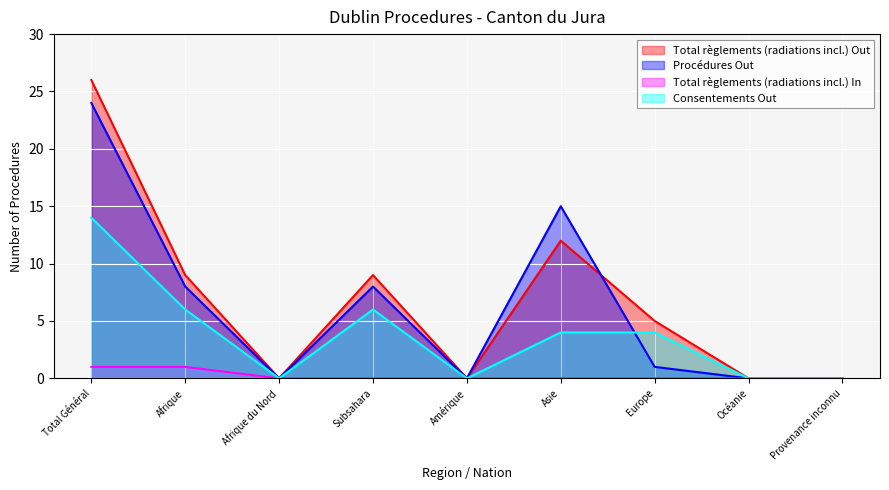

Reading left to right, what are all the values shown in this chart?

Total règlements (radiations incl.) Out: Total Général=26	Afrique=9	Afrique du Nord=0	Subsahara=9	Amérique=0	Asie=12	Europe=5	Océanie=0	Provenance inconnu=0
Procédures Out: Total Général=24	Afrique=8	Afrique du Nord=0	Subsahara=8	Amérique=0	Asie=15	Europe=1	Océanie=0	Provenance inconnu=0
Total règlements (radiations incl.) In: Total Général=1	Afrique=1	Afrique du Nord=0	Subsahara=0	Amérique=0	Asie=0	Europe=0	Océanie=0	Provenance inconnu=0
Consentements Out: Total Général=14	Afrique=6	Afrique du Nord=0	Subsahara=6	Amérique=0	Asie=4	Europe=4	Océanie=0	Provenance inconnu=0